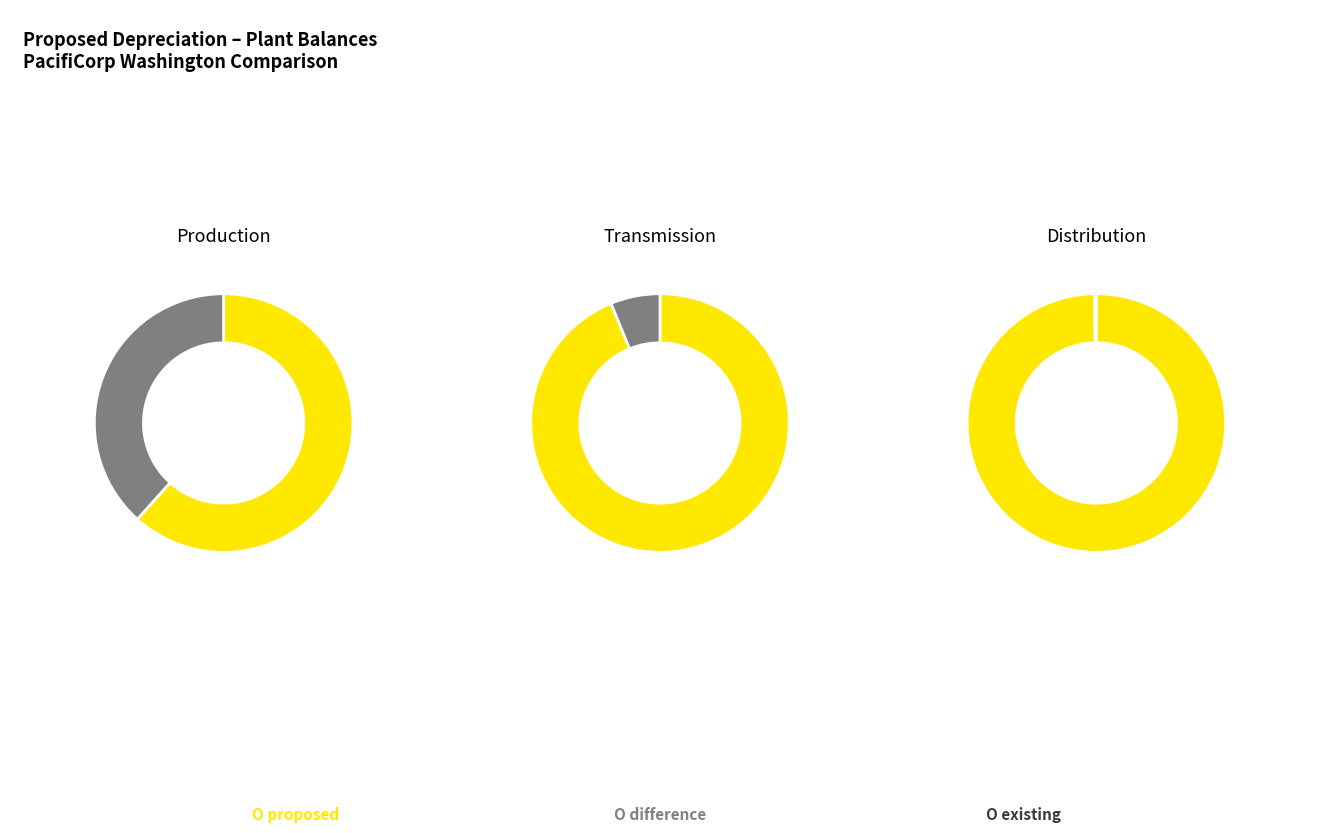

True or false: Total Production Plant accounts for 39% of the total.

False